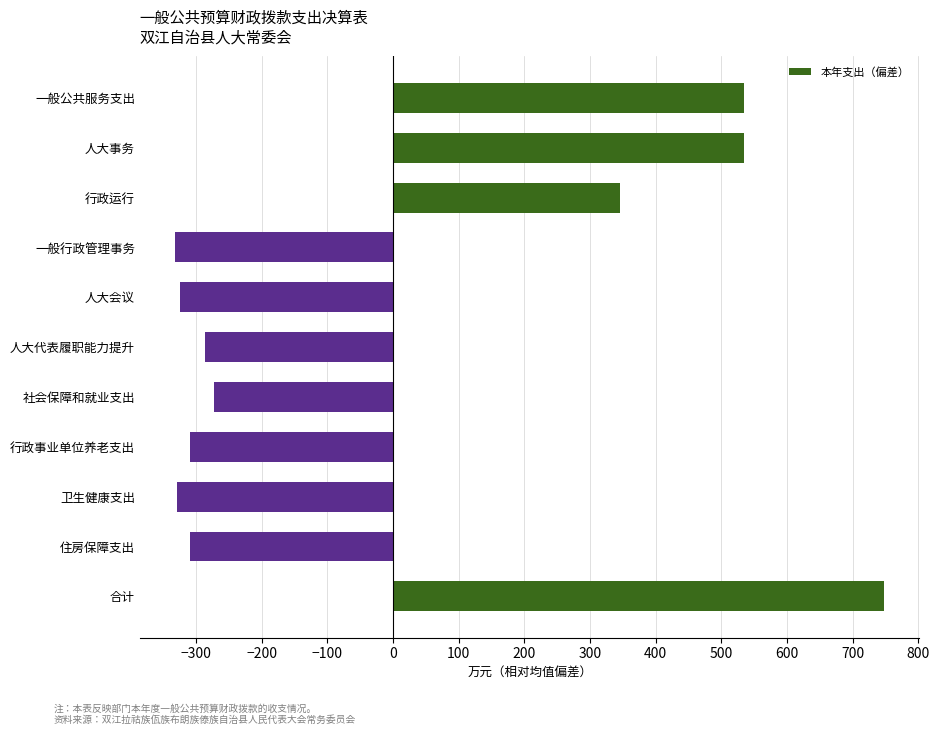

What is the label of the 4th bar from the bottom?

行政事业单位养老支出